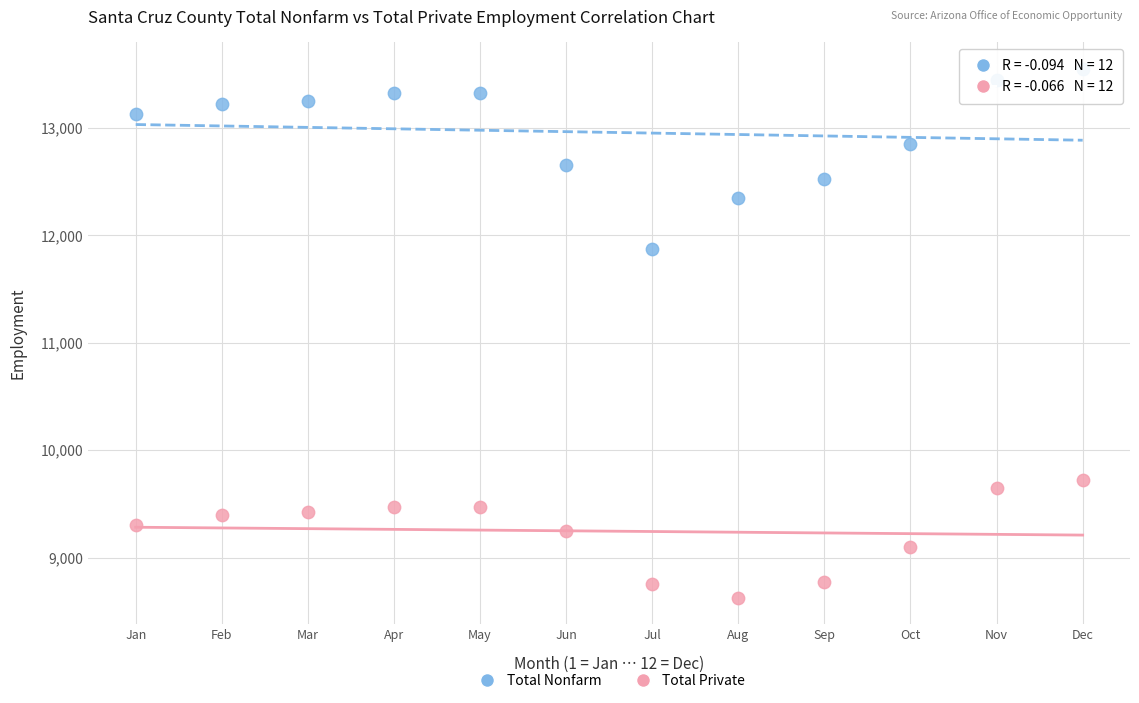

Which series contains the lowest Y value?

Total Private